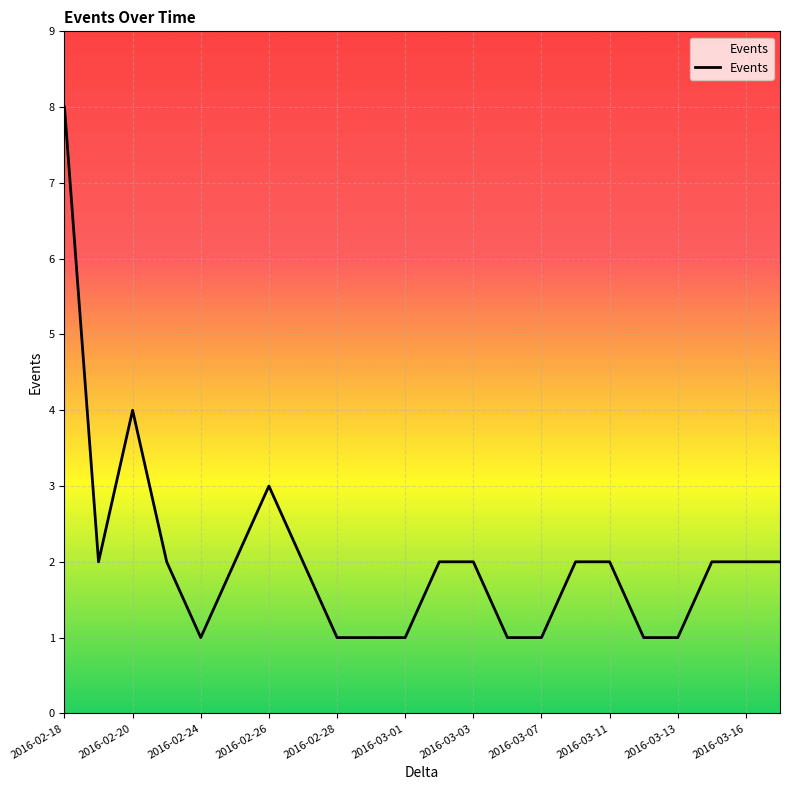

True or false: the data has more than 1 interior local peaks.

True